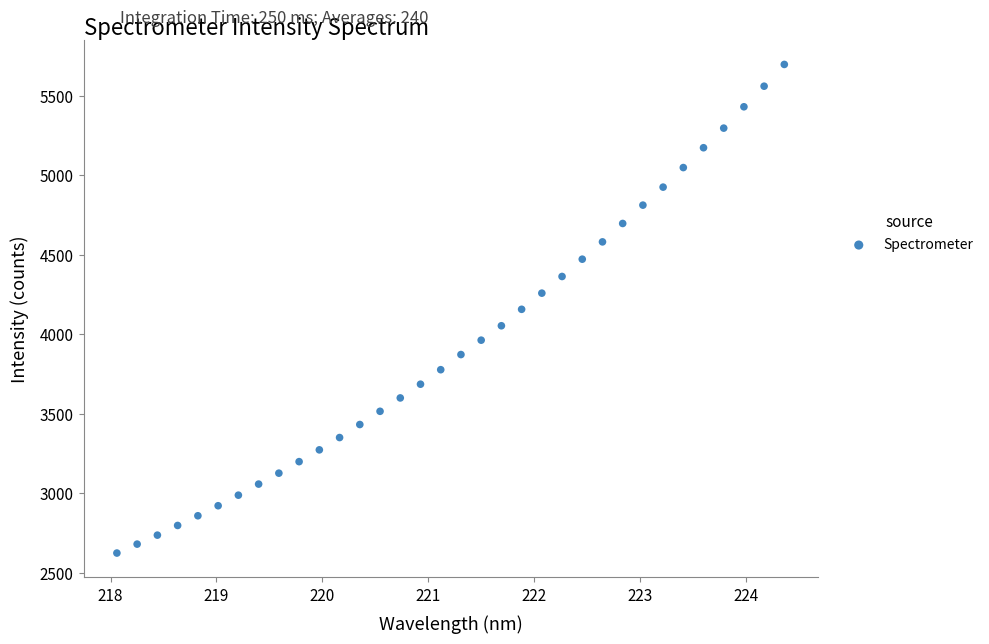

What is the range of Y values (max minus min)?

3071.2